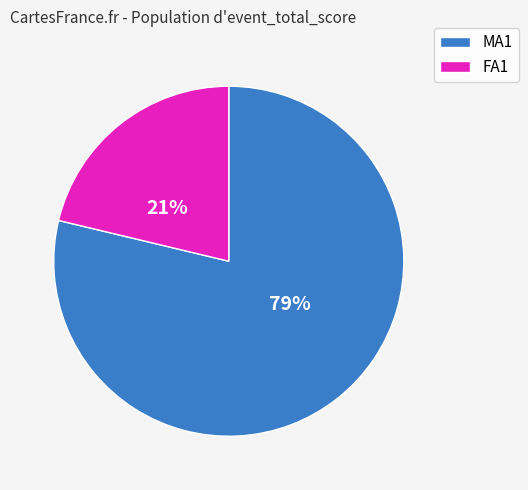

To the nearest percent, what is the average slice percentage?

50%